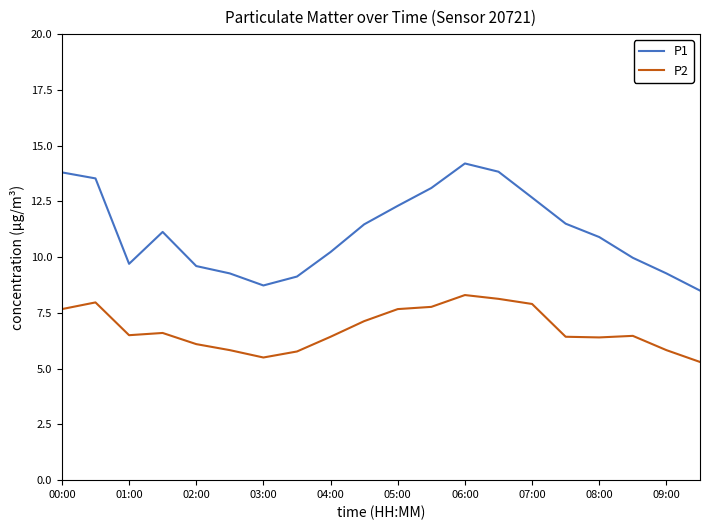

What is the lowest value of the P1 series?

8.5